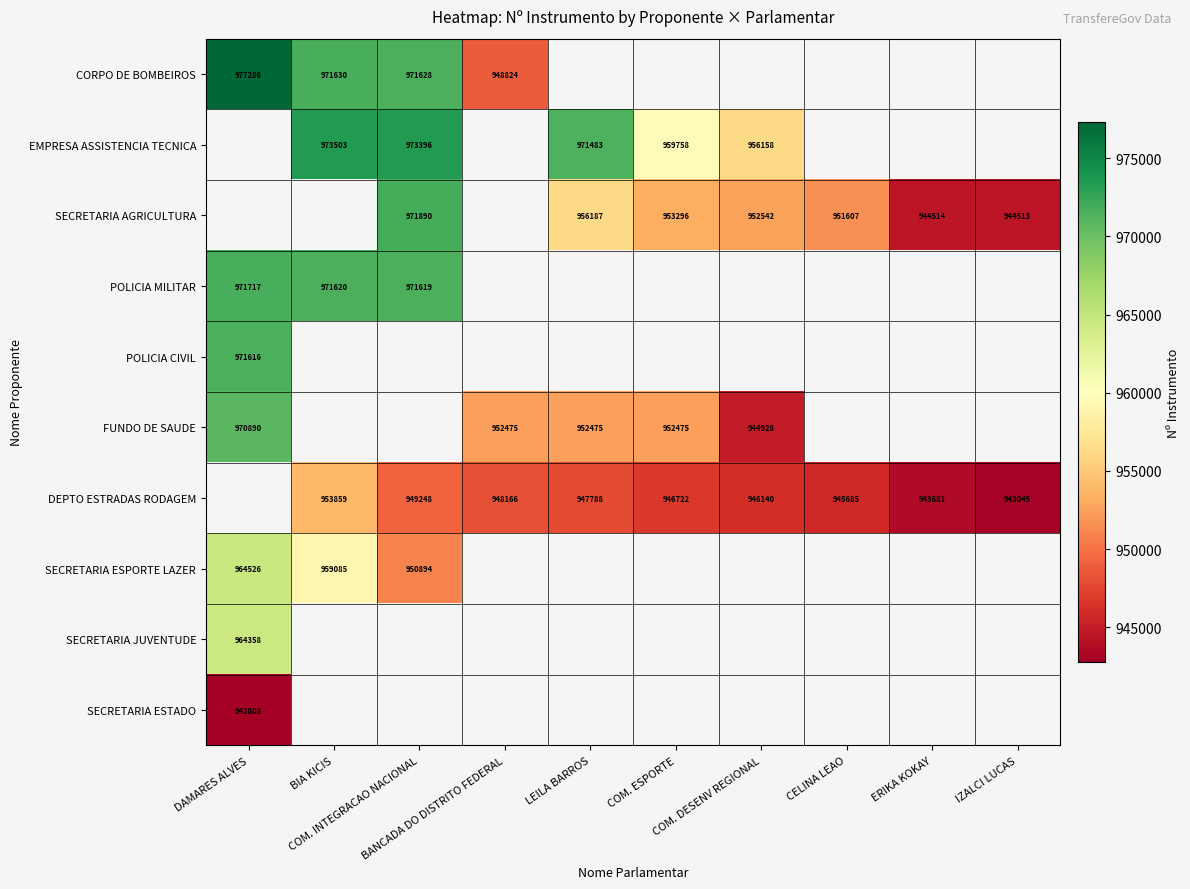

True or false: FUNDO DE SAUDE has a value of 952475.0 at COM. ESPORTE.

True